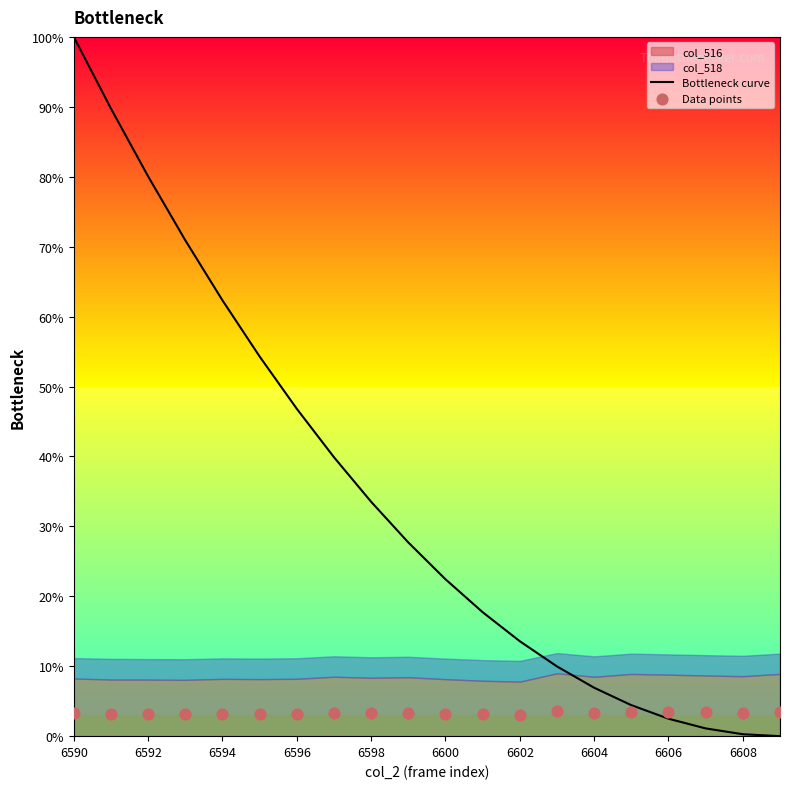

Which series has the widest spread of Y values?

Bottleneck curve